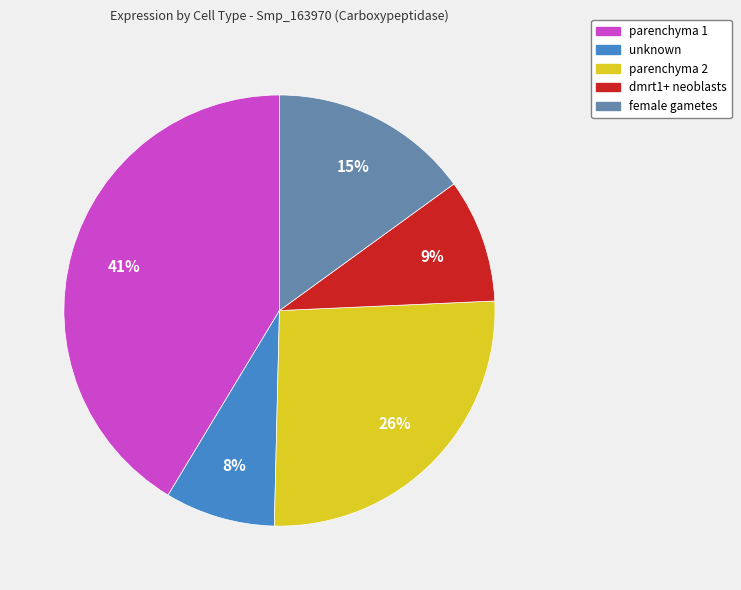

Combined, do dmrt1+ neoblasts and parenchyma 2 account for over 50%?

No